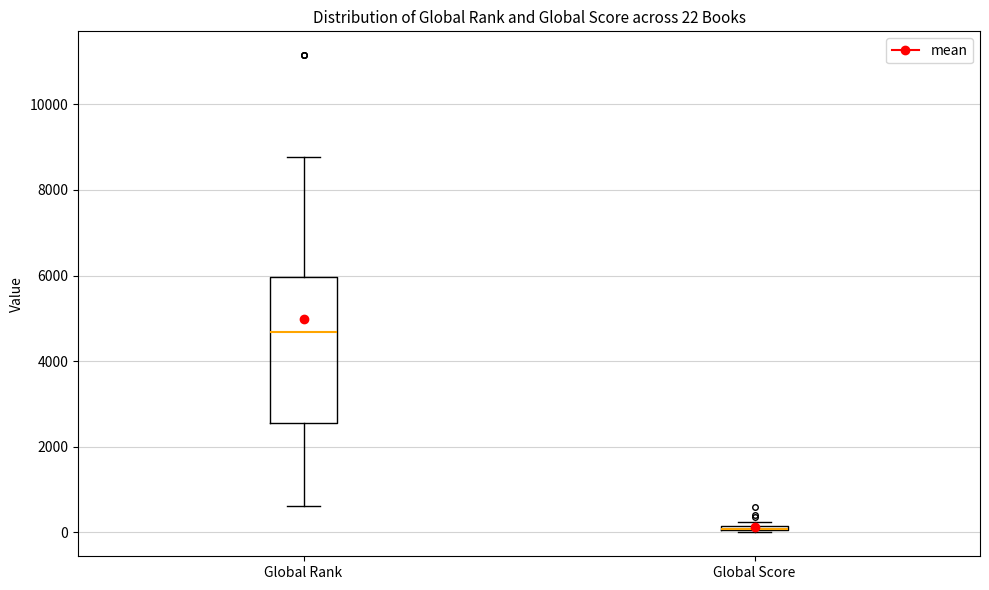

Which box is the tallest, from its lower edge to its upper edge?

Global Rank